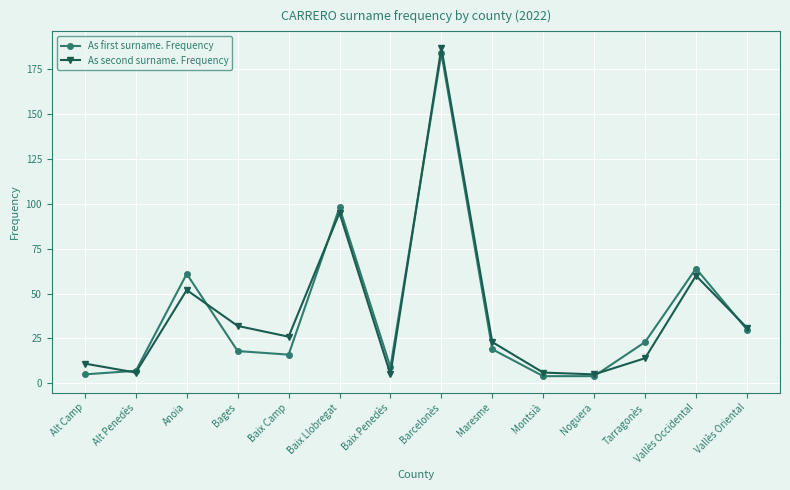

What is the value of the As second surname. Frequency point at the 2nd from the left?

6